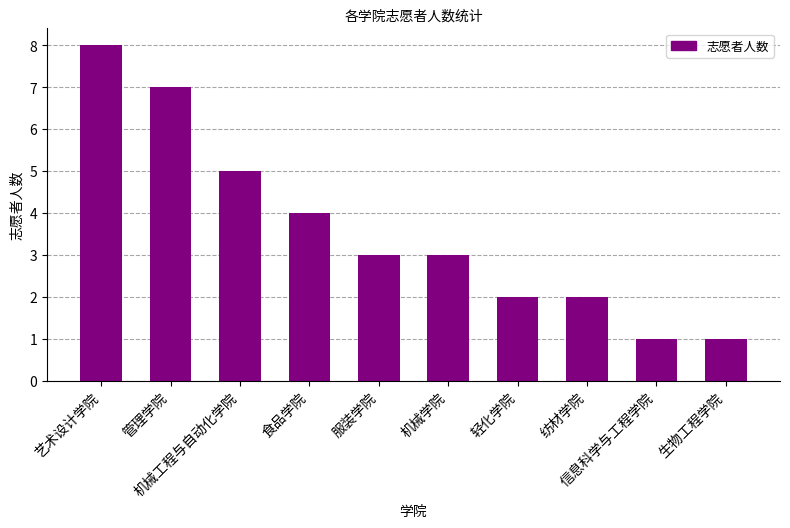

Reading left to right, transcribe all the data shown in this chart.

艺术设计学院=8	管理学院=7	机械工程与自动化学院=5	食品学院=4	服装学院=3	机械学院=3	轻化学院=2	纺材学院=2	信息科学与工程学院=1	生物工程学院=1